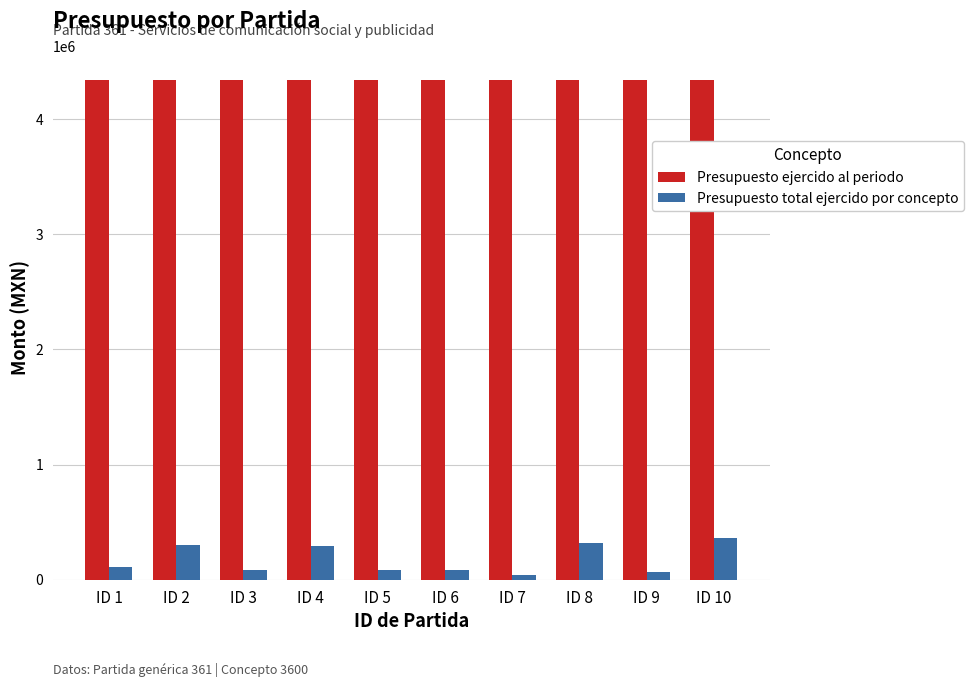

The value of Presupuesto total ejercido por concepto at ID 4 is 290348.0. True or false?

True